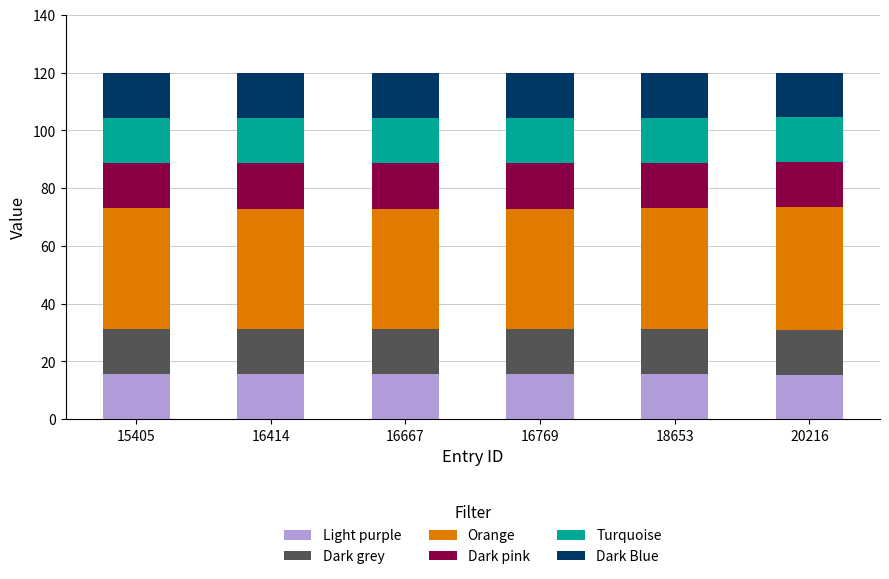

What is the sum of all Light purple values?

93.8